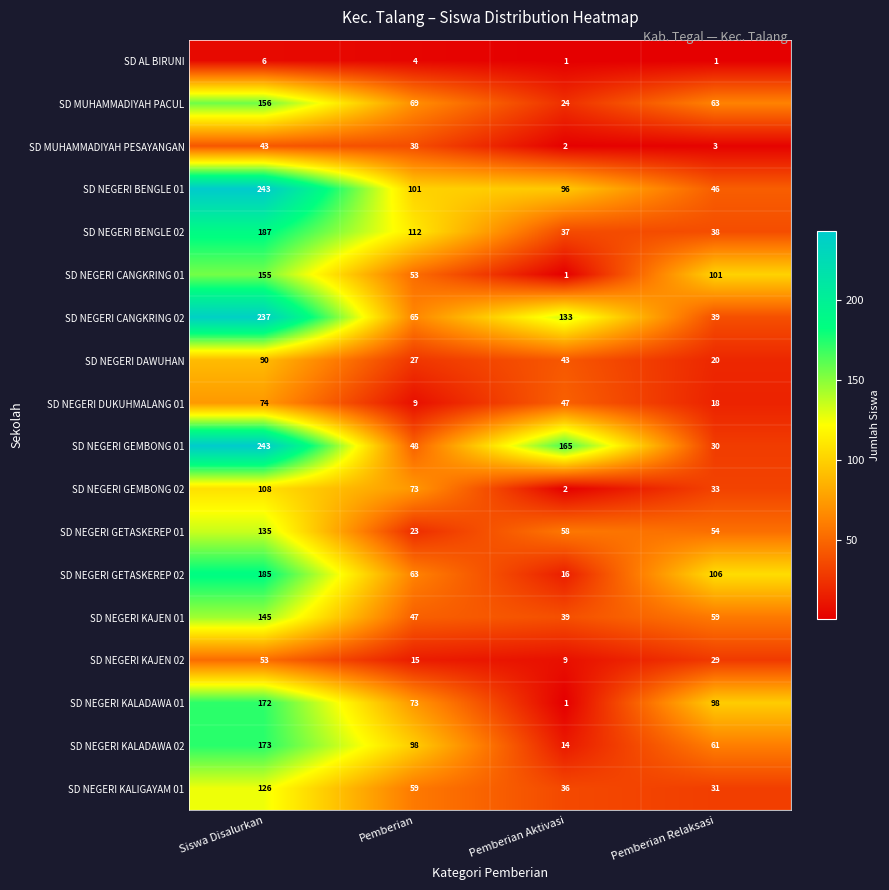

What is the total value across all series at Pemberian Aktivasi?

724